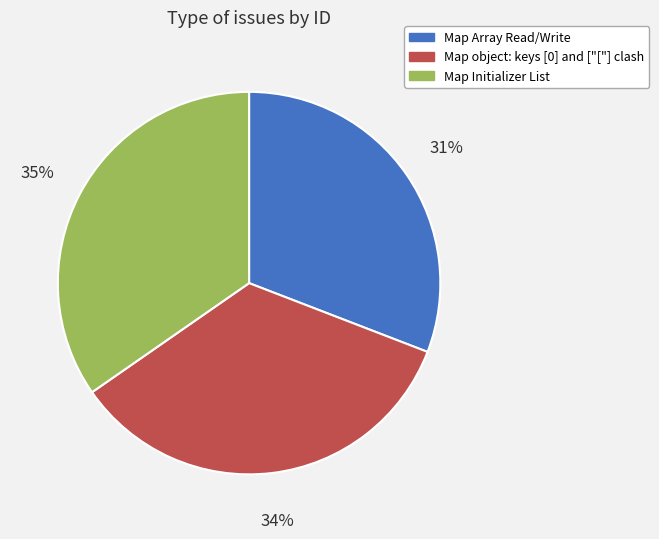

Do Map object: keys [0] and ["["] clash and Map Array Read/Write together represent more than half of the pie?

Yes